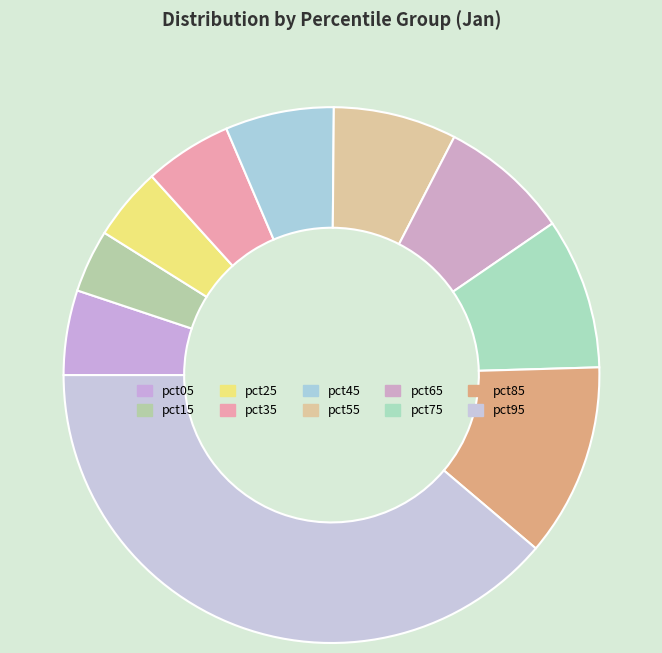

Does pct85 represent more than half of the total?

No